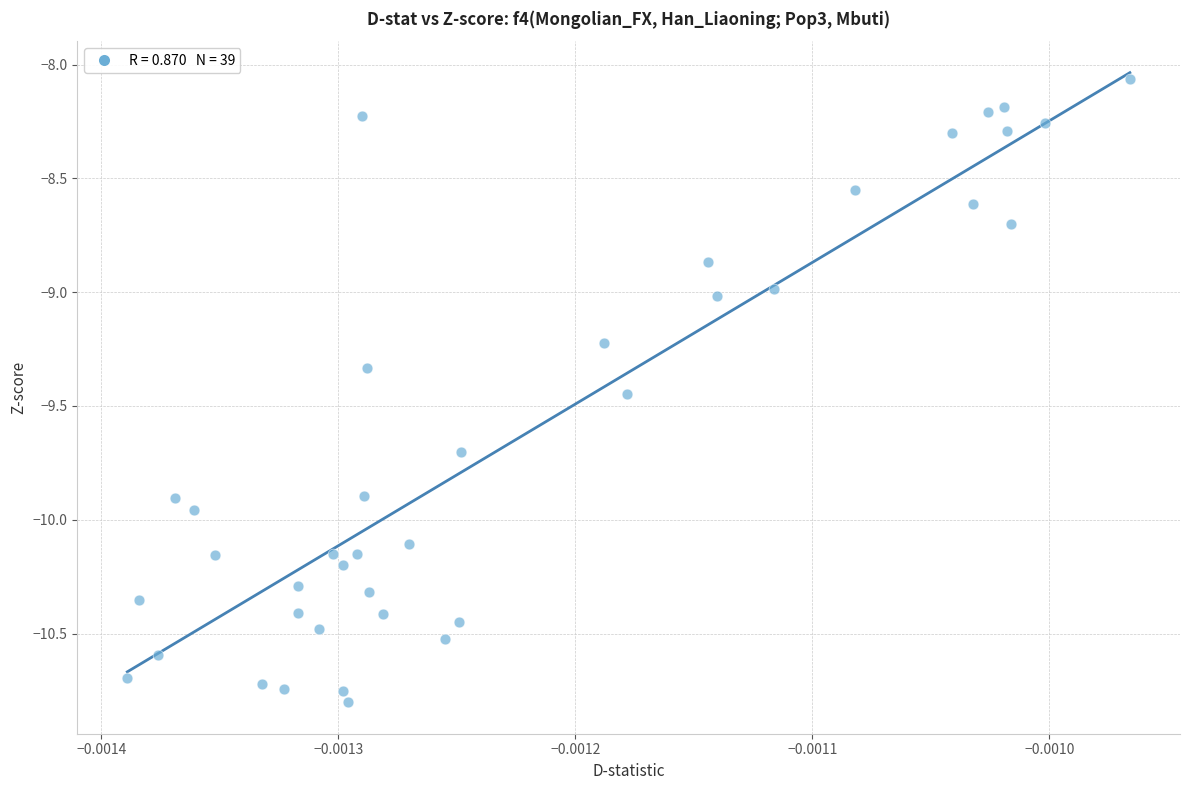

What is the range of Y values (max minus min)?

2.7